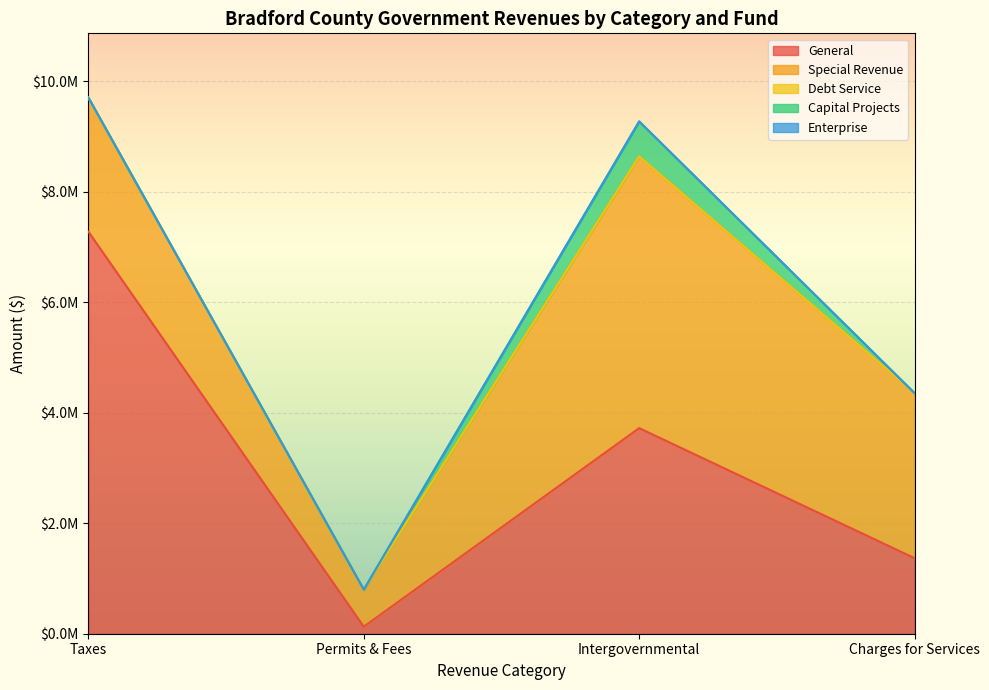

How many data points does each series have?

4